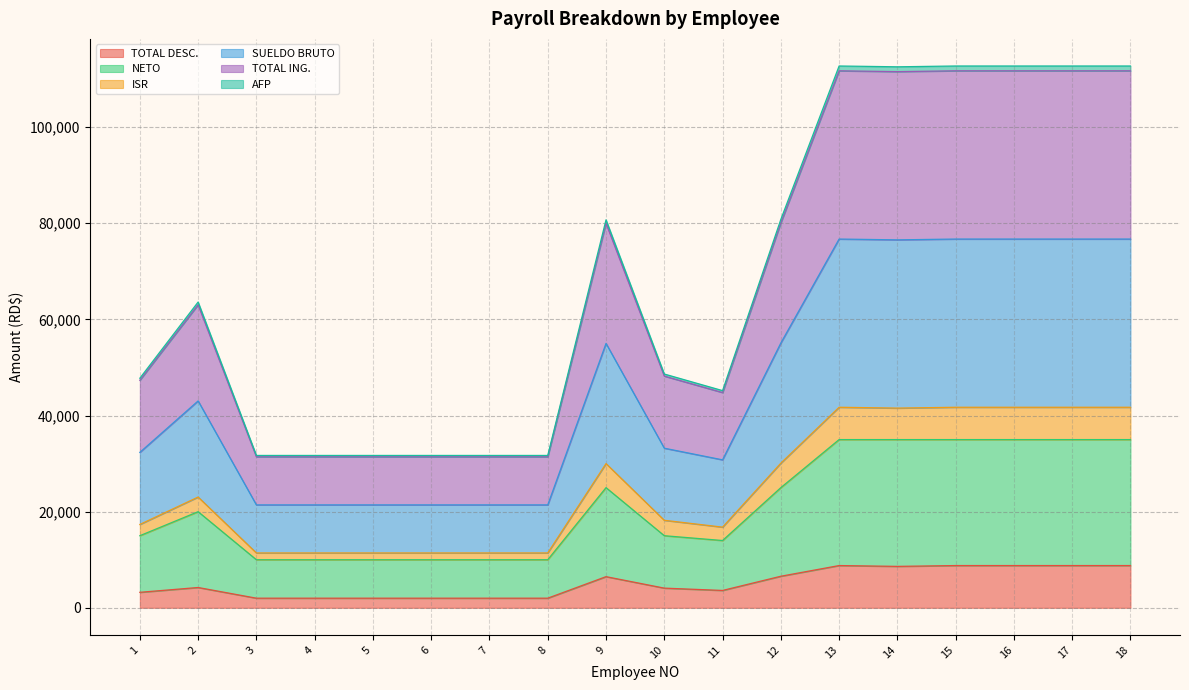

True or false: NETO has a value of 35000.0 at 14.

True